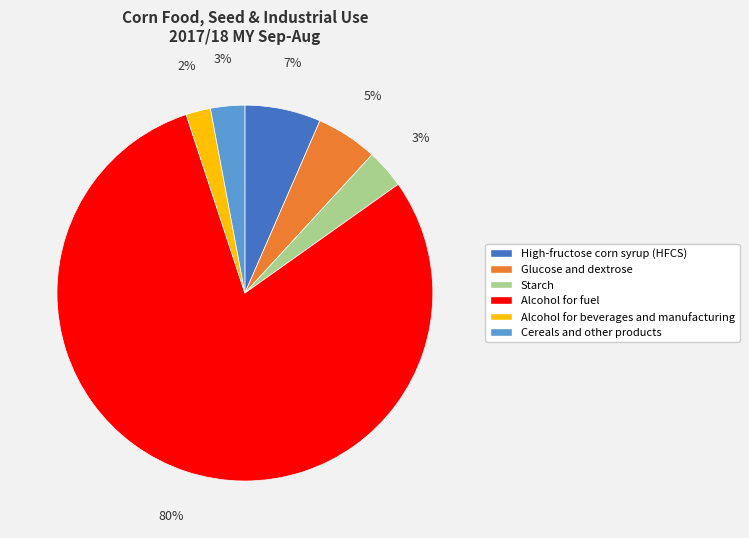

Between Cereals and other products and Alcohol for beverages and manufacturing, which is larger?

Cereals and other products